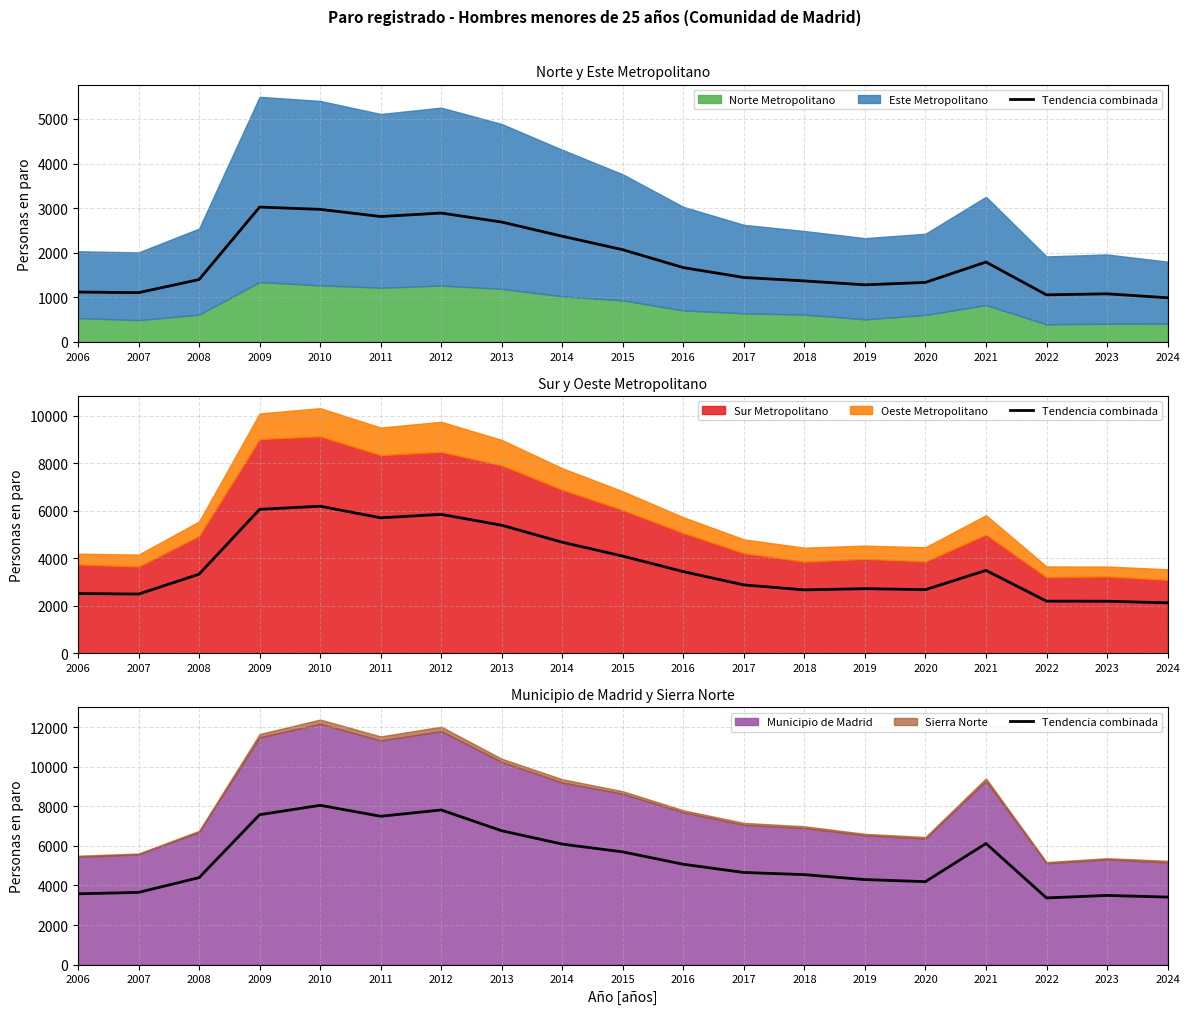

What is the value of the 10th point from the left?

5697.2